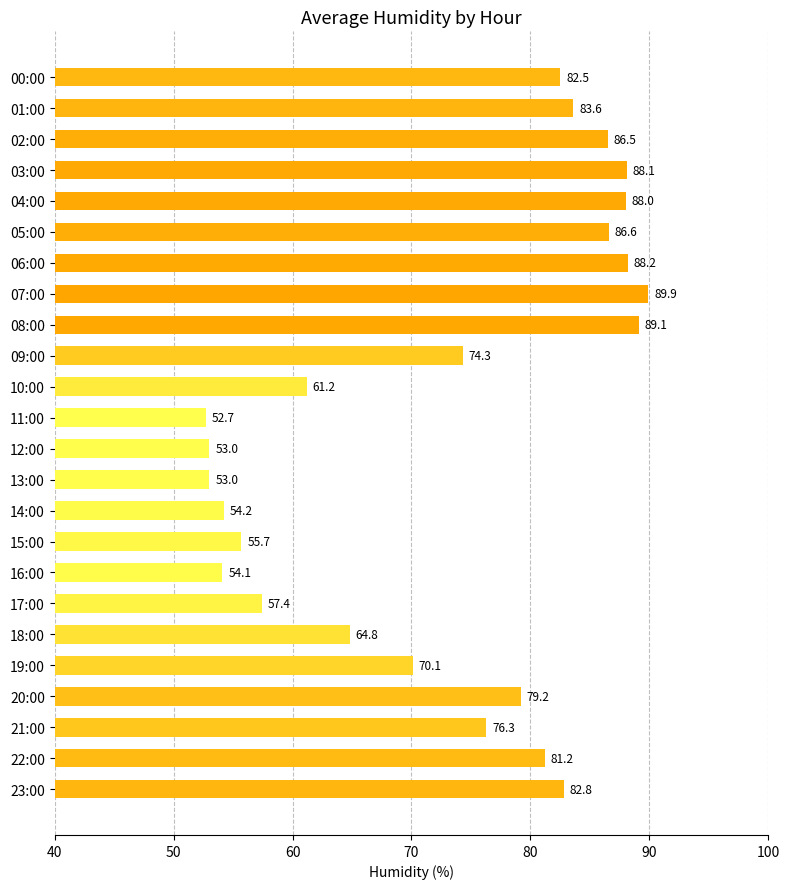

Does the chart contain stacked bars?

No